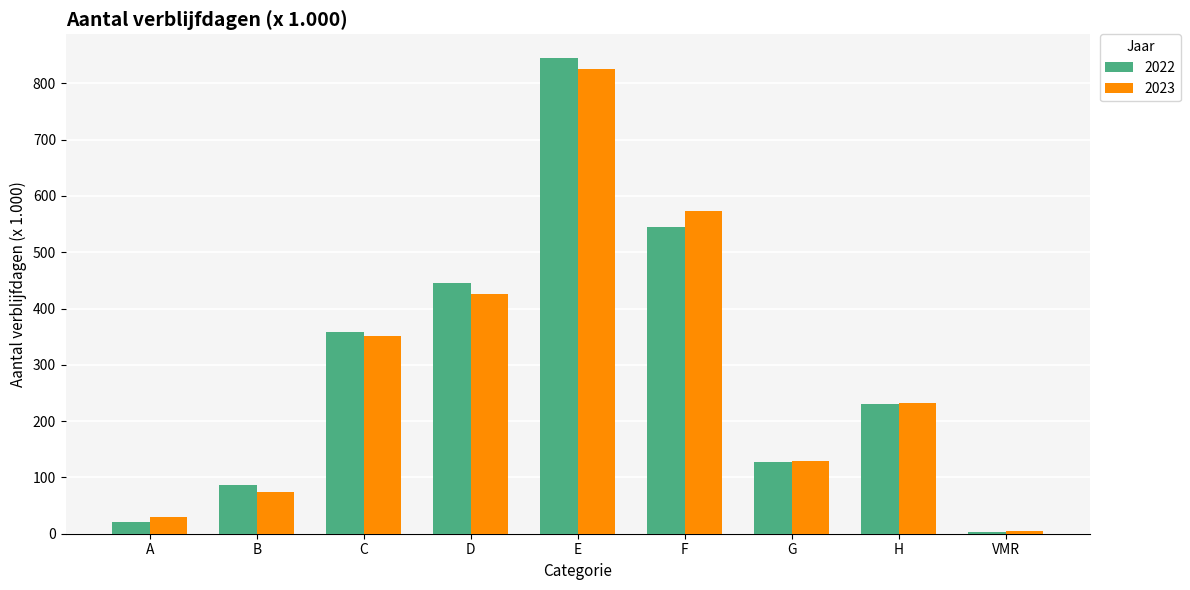

At which category does the chart reach its peak across all series?

E